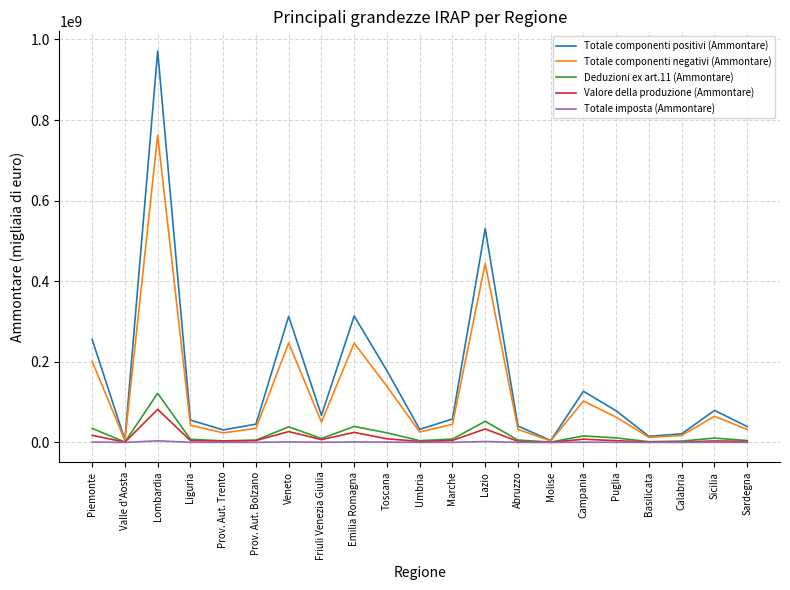

What is the difference between the Totale componenti positivi (Ammontare) values at Prov. Aut. Trento and Umbria?

1525221